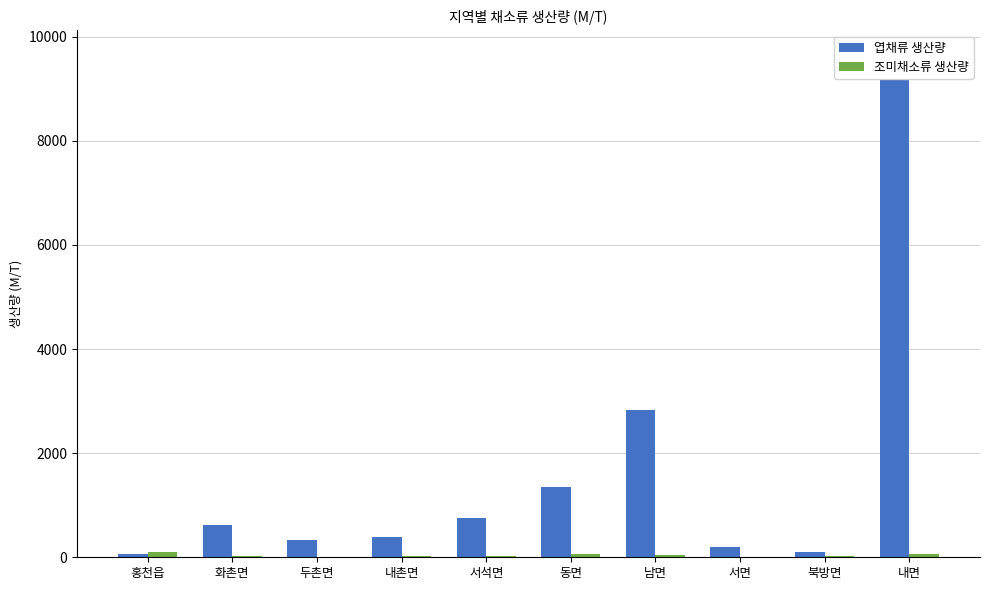

Is it true that 엽채류 생산량 equals 619.4 at 화촌면?

True